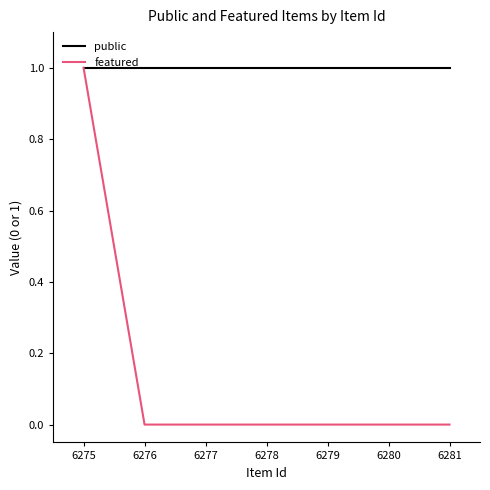

How many featured values are between 0 and 1?

7